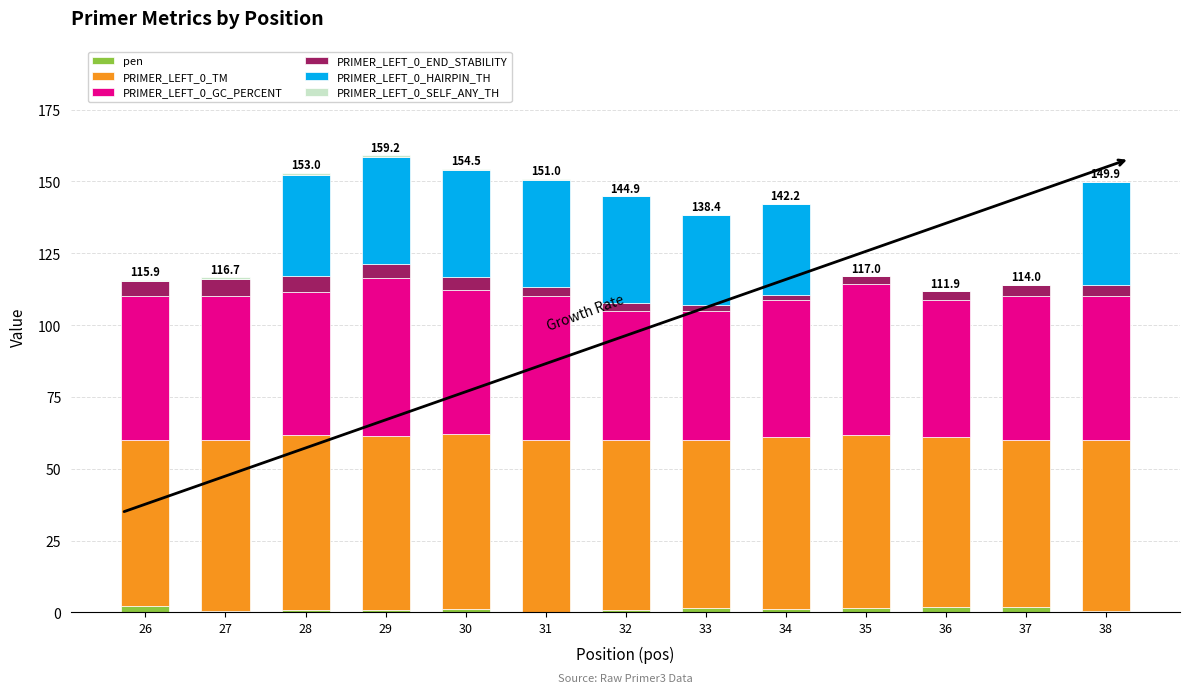

Does the chart contain stacked bars?

Yes